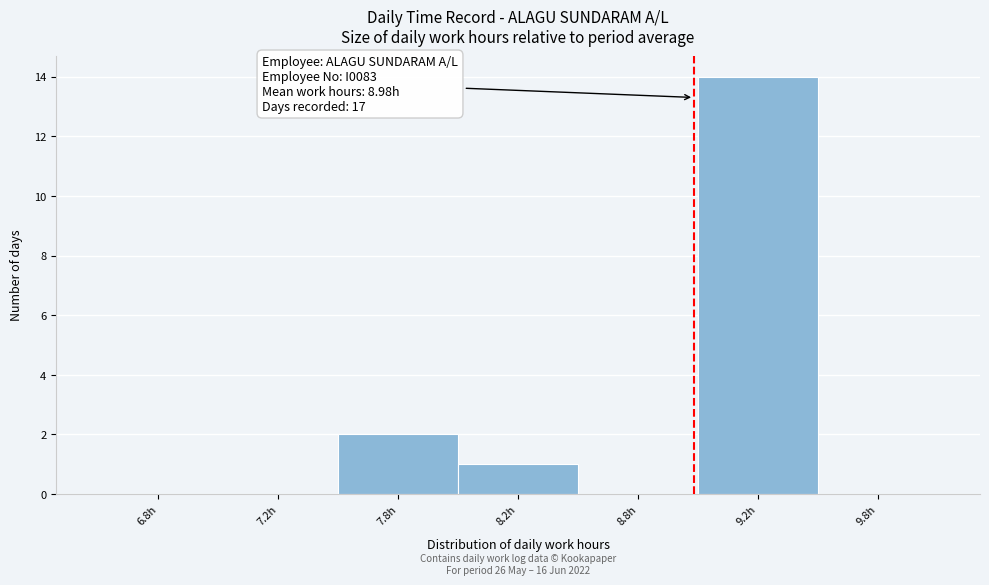

Reading right to left, transcribe all the data shown in this chart.

9.8h=0	9.2h=14	8.8h=0	8.2h=1	7.8h=2	7.2h=0	6.8h=0